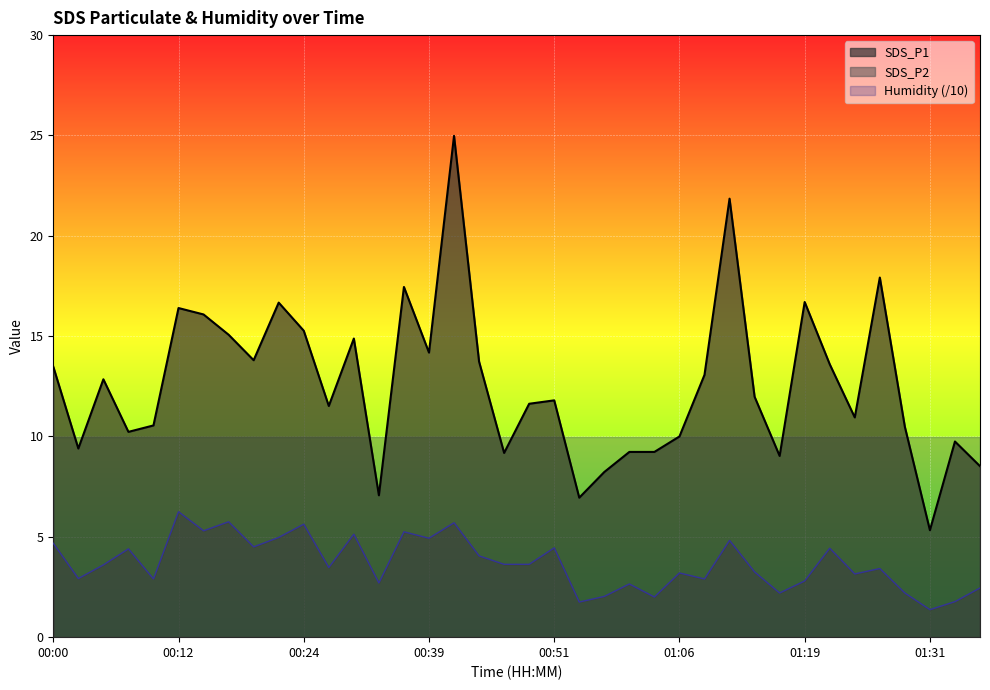

The SDS_P2 series shows 5.0 at 00:22. True or false?

True